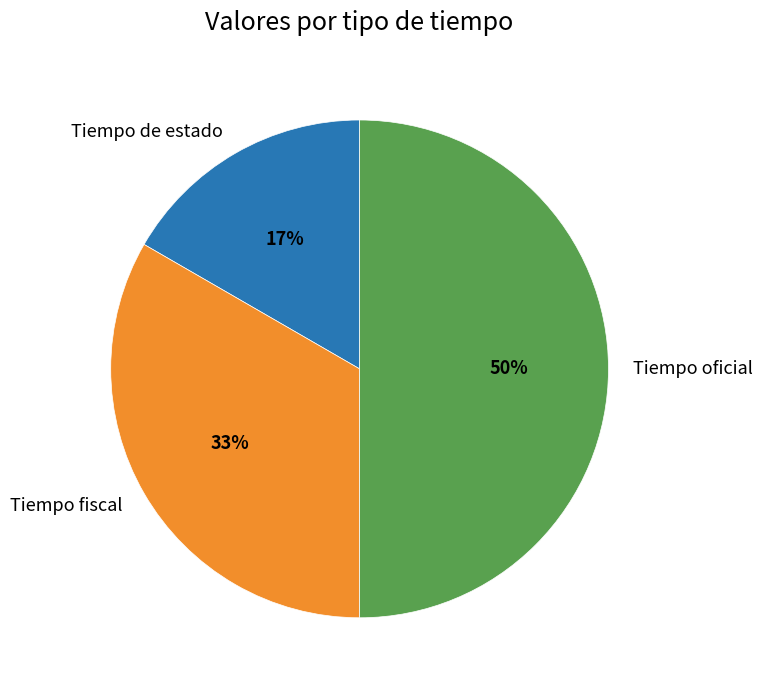

The Tiempo fiscal slice represents 41% of the pie. True or false?

False